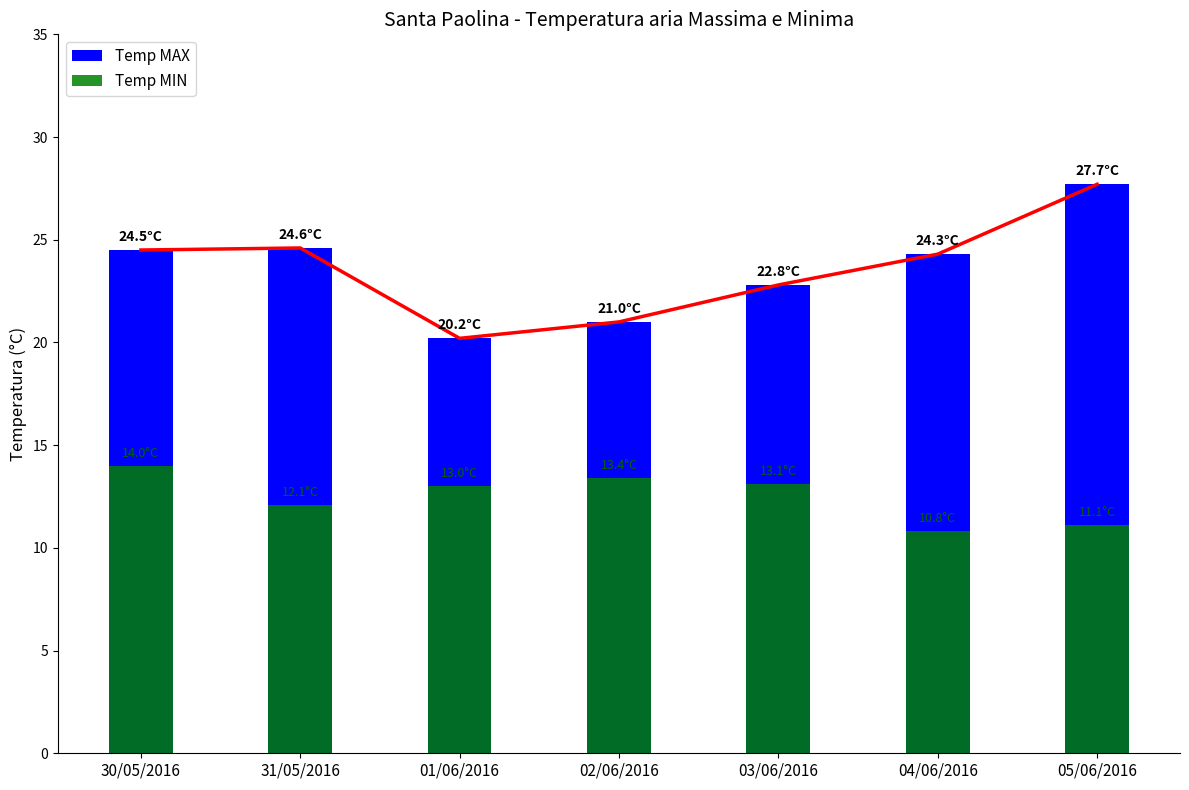

List the series in order of their overall mean, lowest first.

Temp MIN, Temp MAX